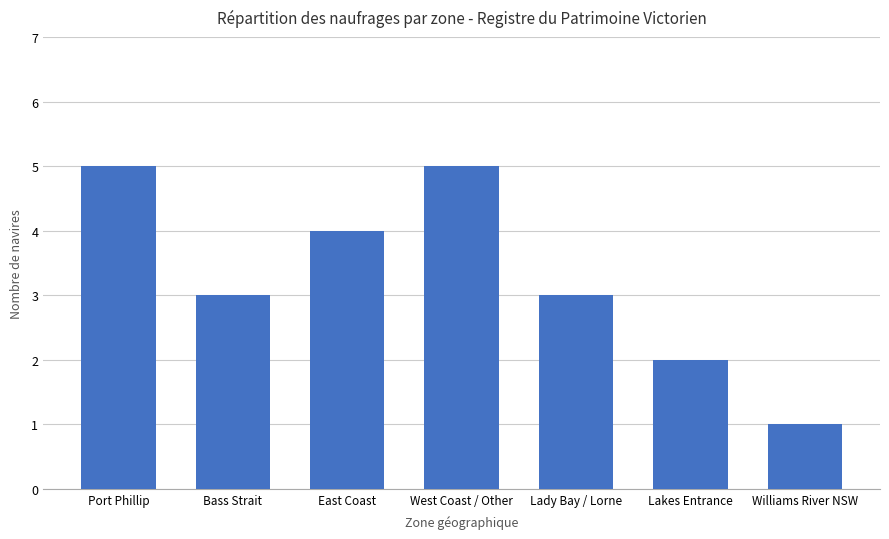

What is the label of the 5th bar from the left?

Lady Bay / Lorne